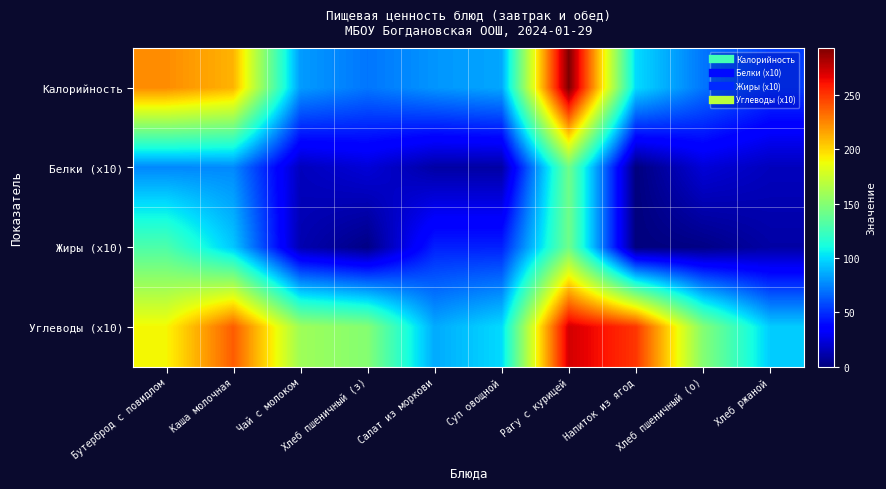

Rank the series by their maximum value, from lowest to highest.

Белки (x10), Жиры (x10), Углеводы (x10), Калорийность